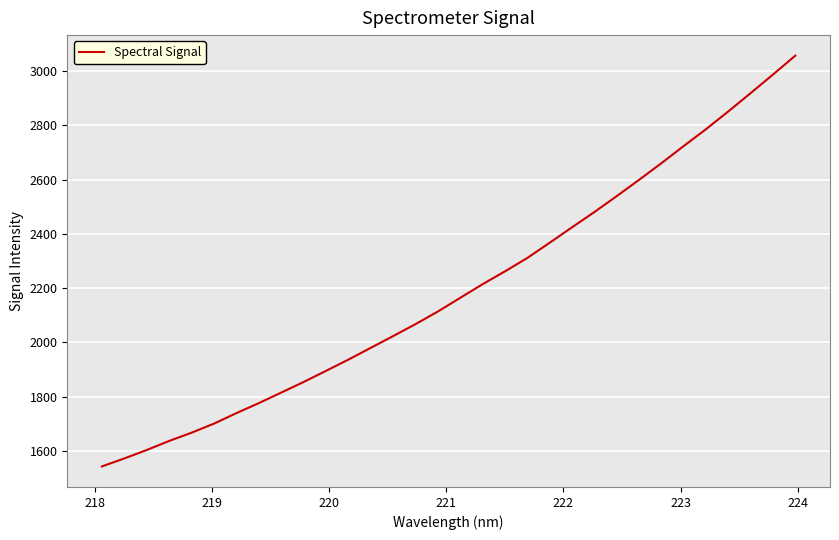

What is the difference between the maximum and minimum values?

1514.4